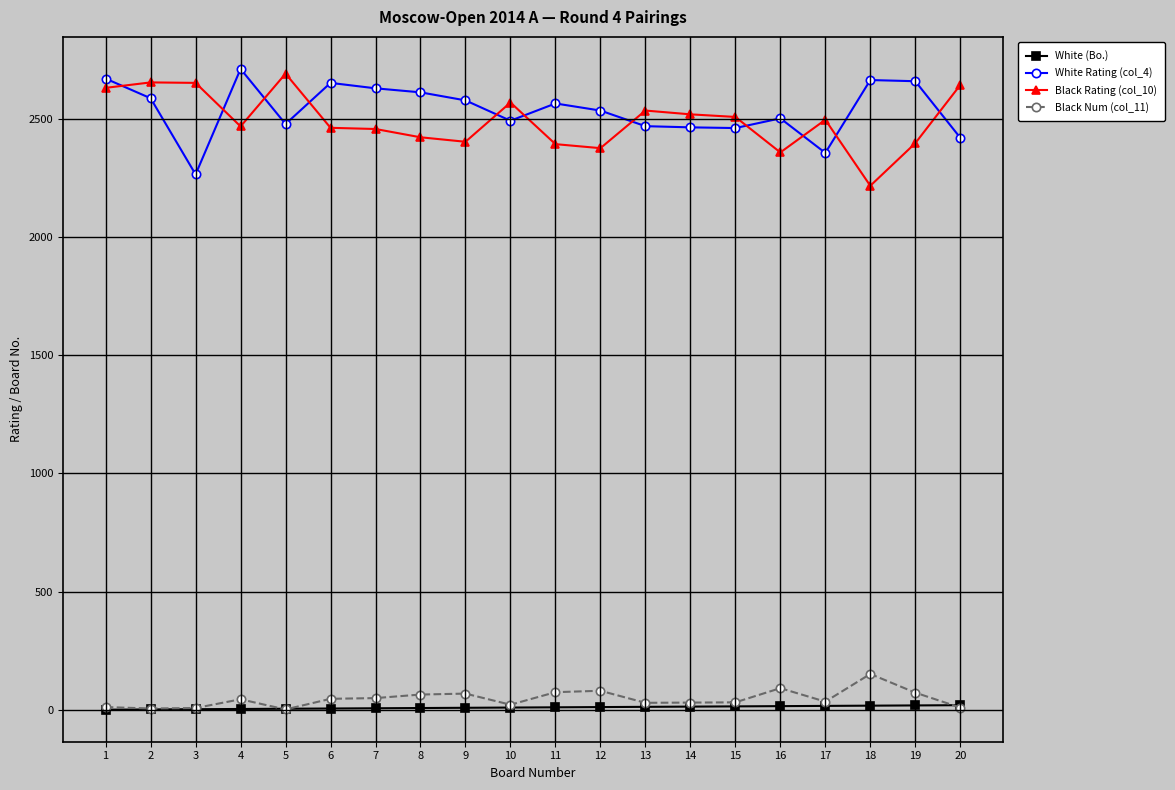

Which category has the lowest value in the White Rating (col_4) series?

3